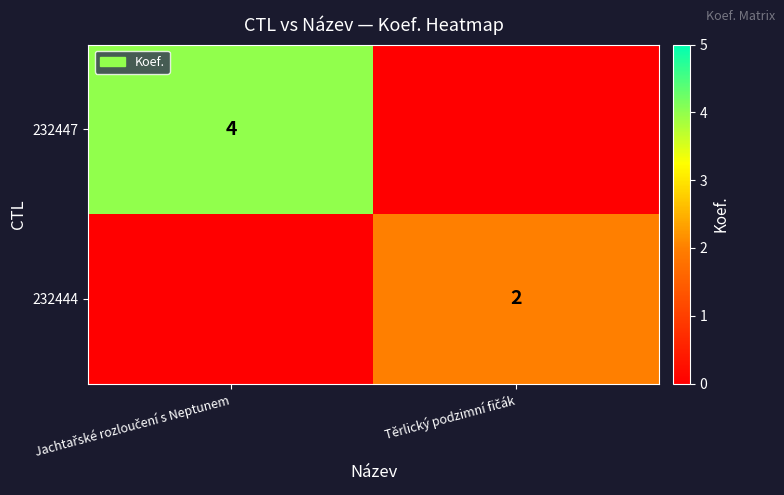

What is the maximum value for 232447?

4